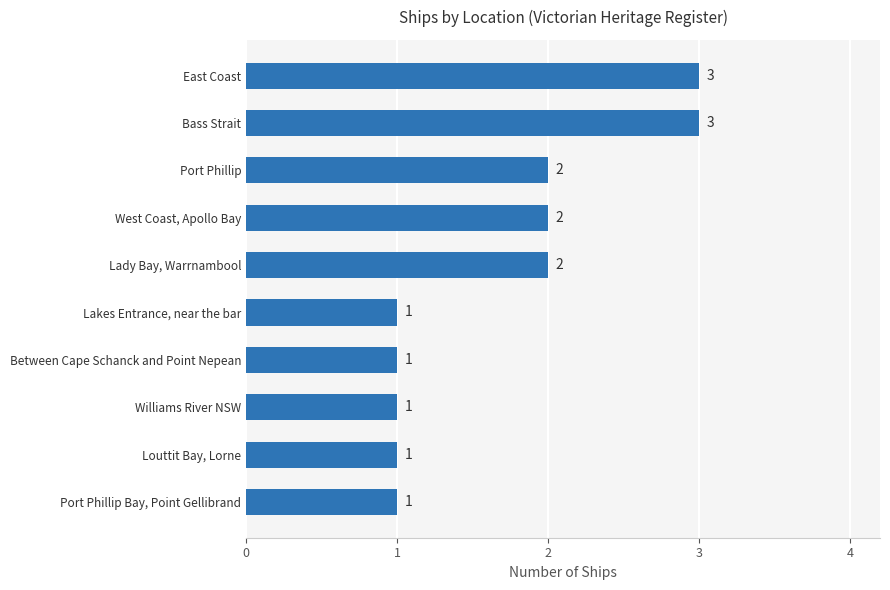

Reading top to bottom, list all the values displayed in this chart.

East Coast=3	Bass Strait=3	Port Phillip=2	West Coast, Apollo Bay=2	Lady Bay, Warrnambool=2	Lakes Entrance, near the bar=1	Between Cape Schanck and Point Nepean=1	Williams River NSW=1	Louttit Bay, Lorne=1	Port Phillip Bay, Point Gellibrand=1